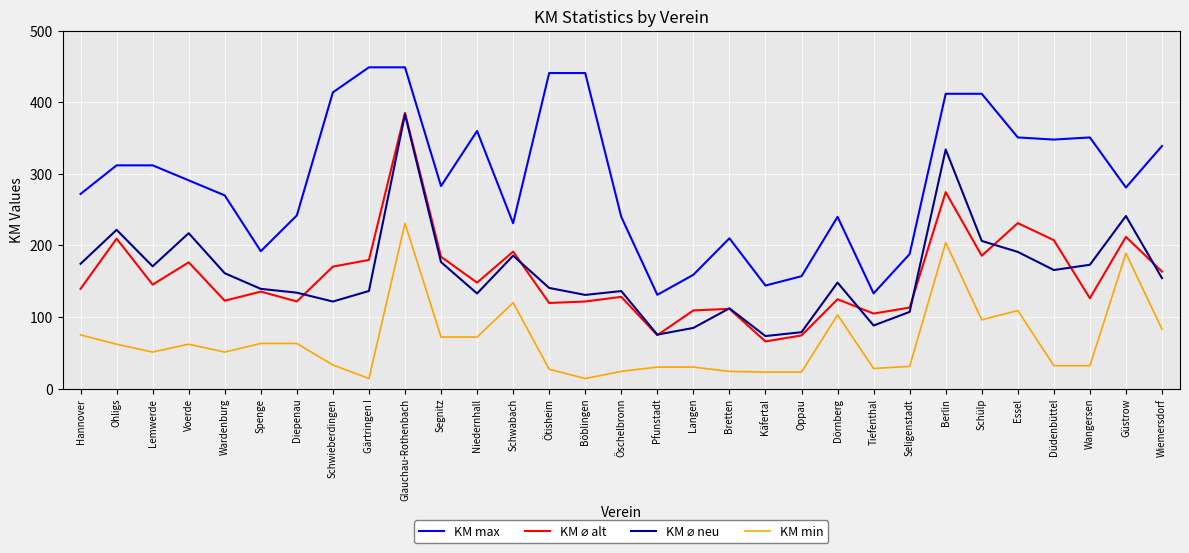

What position from the left is Schülp?

26